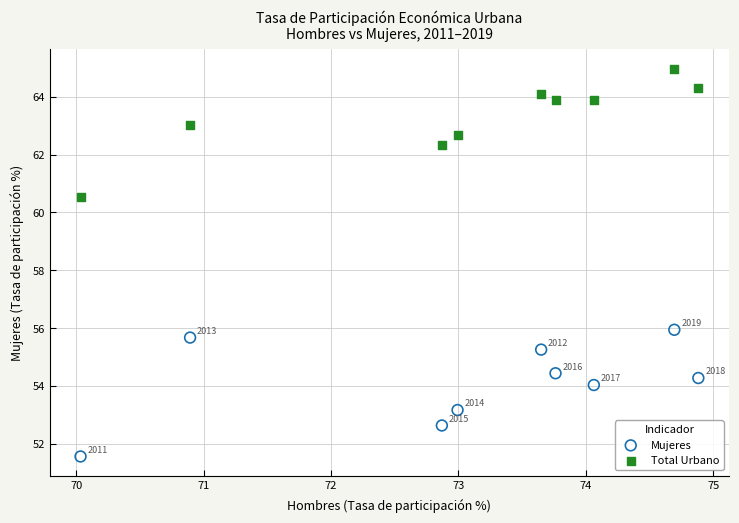

What is the X range (max minus min) for the scatter plot?

4.9